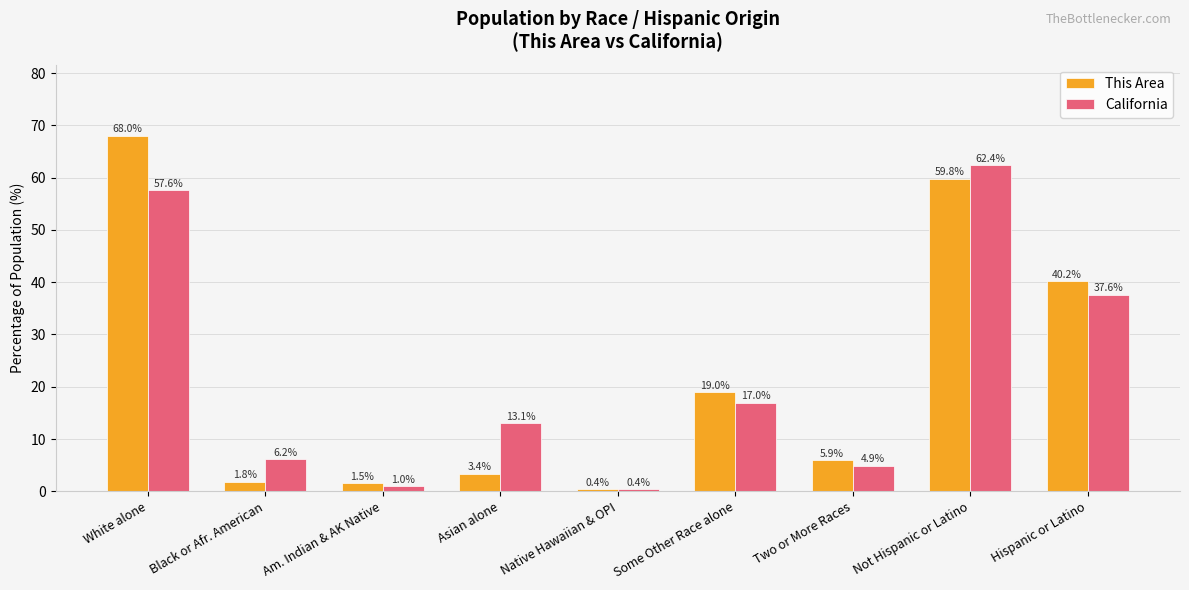

What is the difference between the maximum and minimum values in the This Area series?

67.6